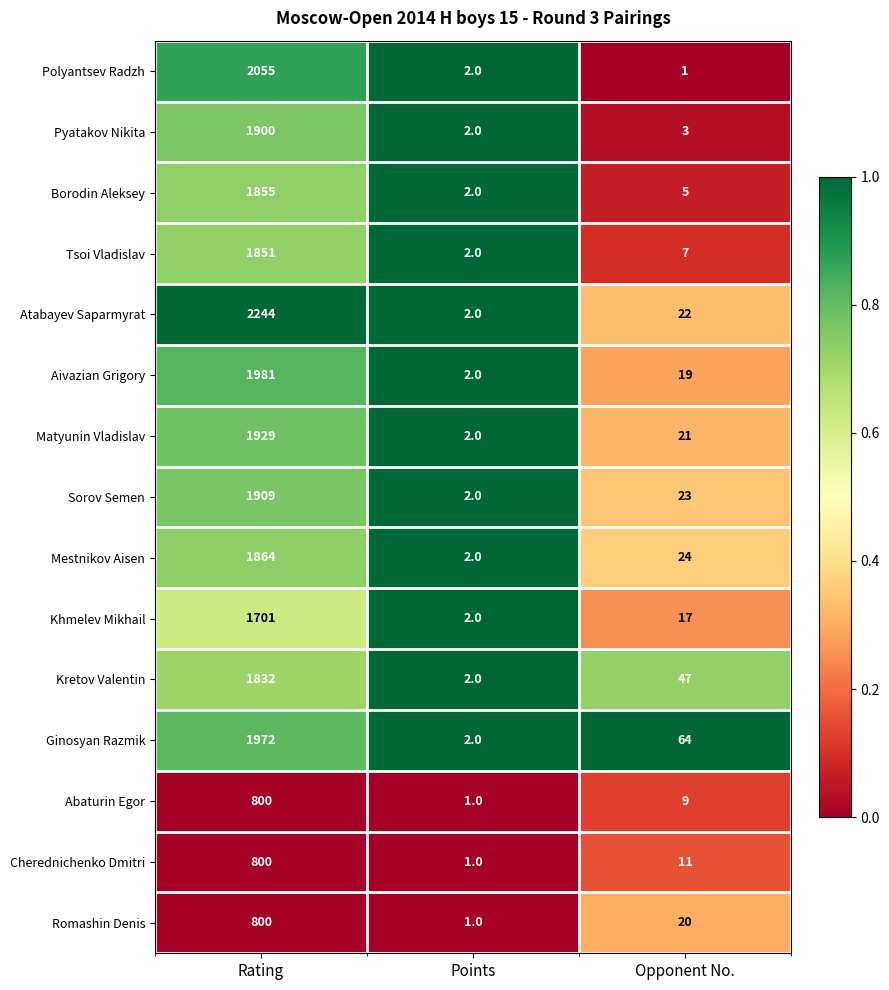

True or false: Kretov Valentin has a value of 47 at Opponent No..

True